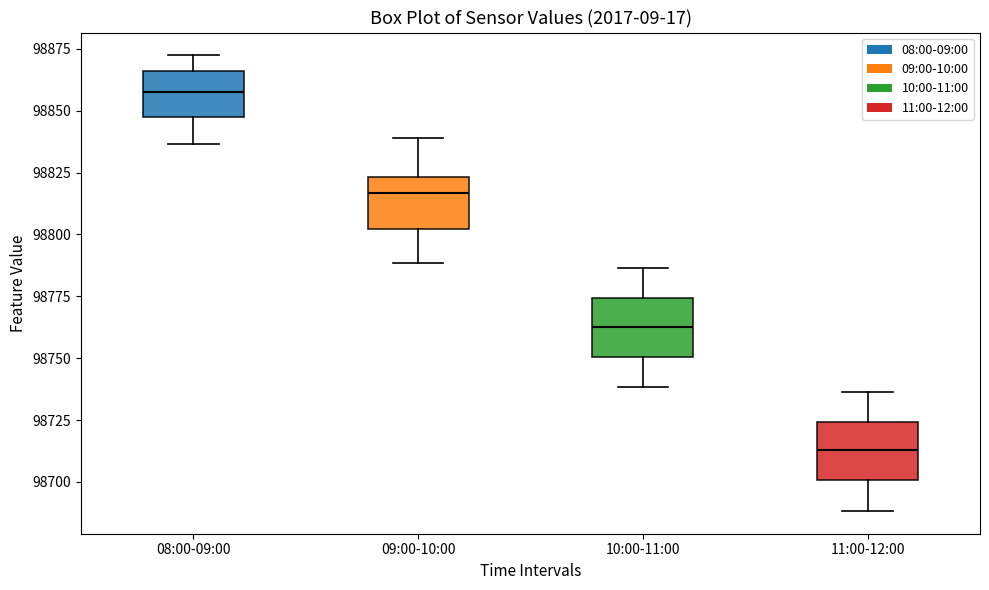

Reading left to right, transcribe this box plot: for each box, give where its median line is, the range the box spans, and where its two whiskers end, as read against the y-axis. The values are not printed on the chart, so give them approximately, as read against the axis.

08:00-09:00: median 98860, box 98845 to 98865, whiskers 98835 to 98870
09:00-10:00: median 98815, box 98800 to 98825, whiskers 98790 to 98840
10:00-11:00: median 98765, box 98750 to 98775, whiskers 98740 to 98785
11:00-12:00: median 98715, box 98700 to 98725, whiskers 98690 to 98735